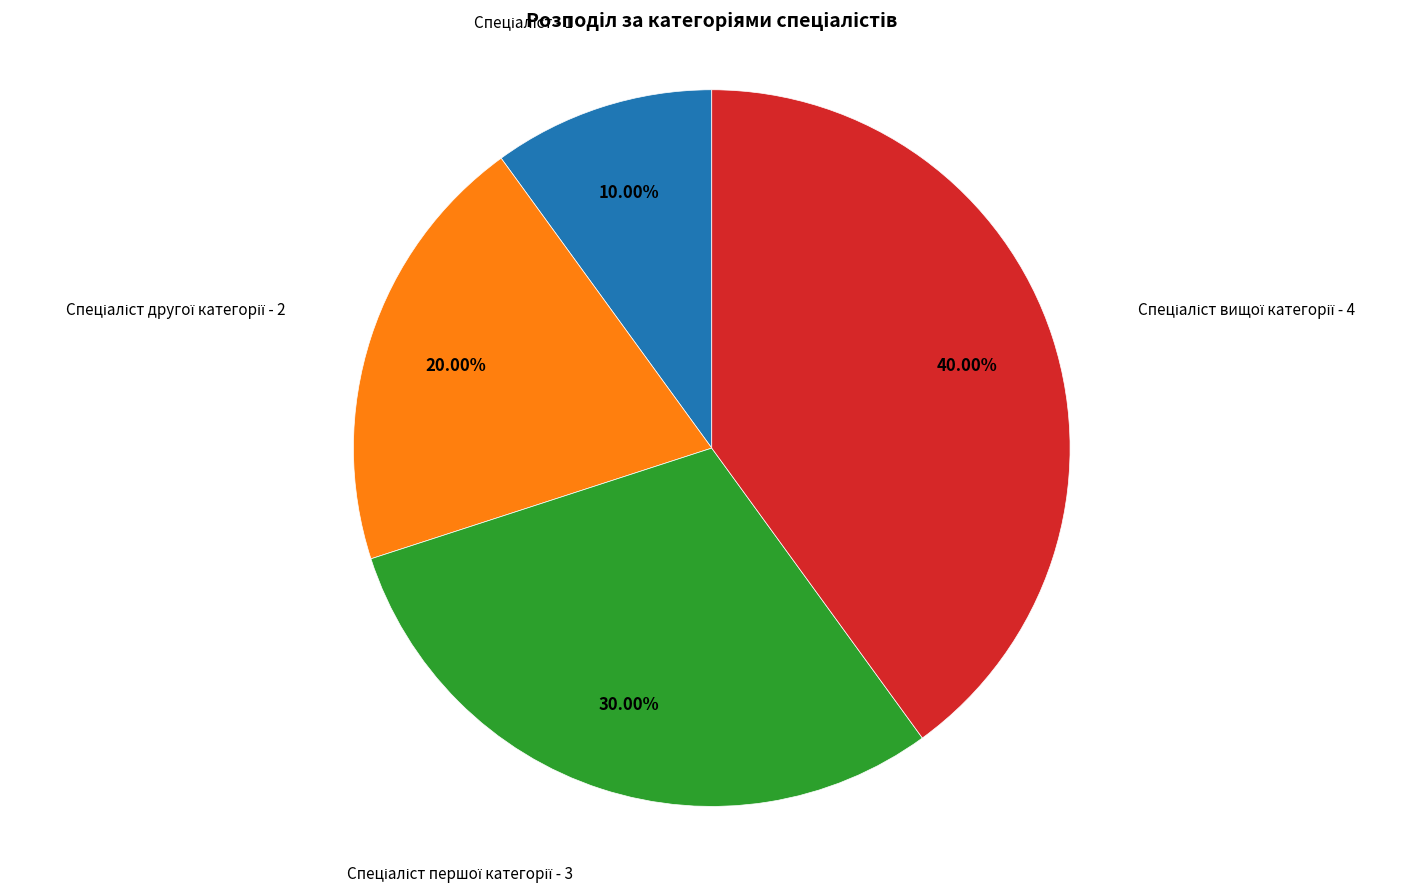

Count the number of slices in the pie.

4